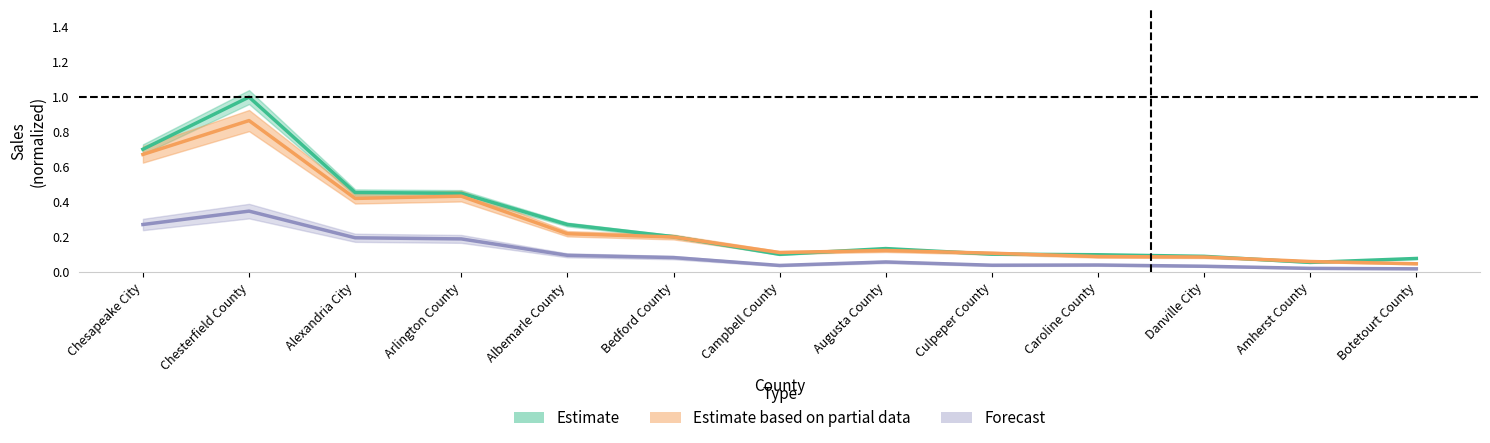

What is the difference between the highest and lowest values at Danville City?

0.1